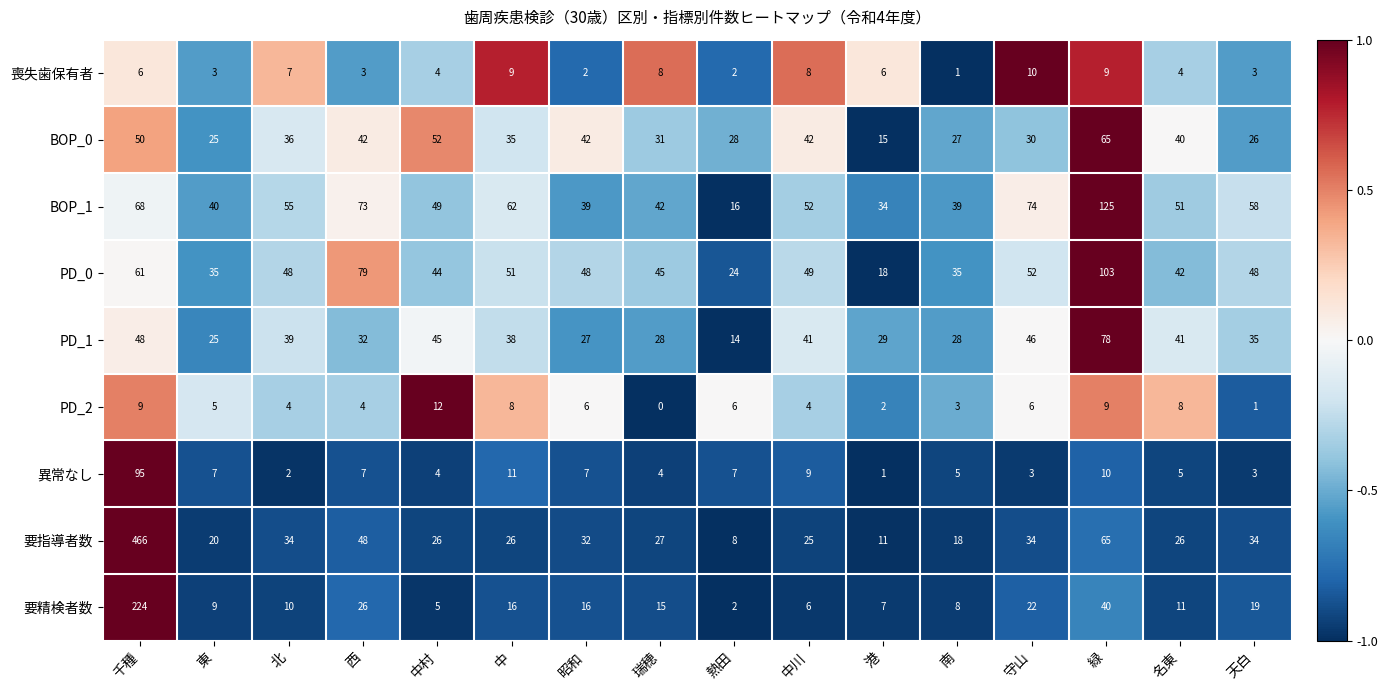

What is the total value across all series at 千種?

1027